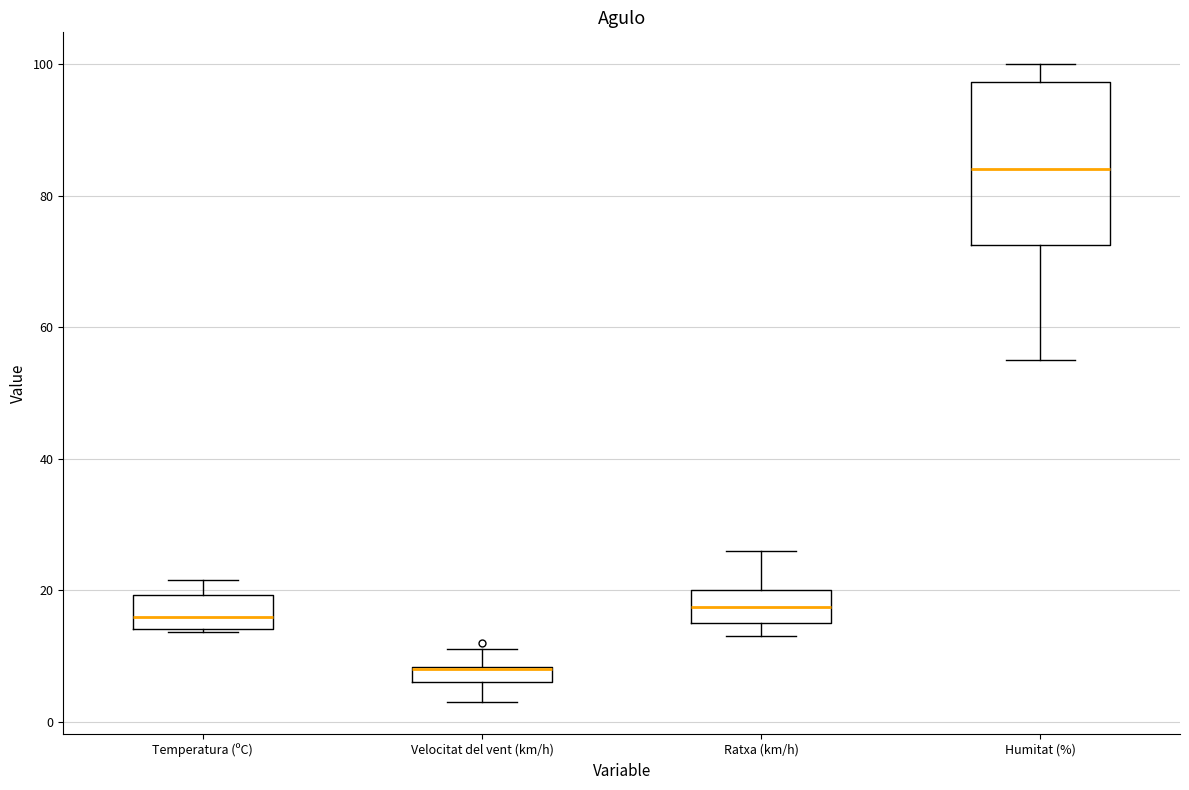

Which box is the tallest, from its lower edge to its upper edge?

Humitat (%)